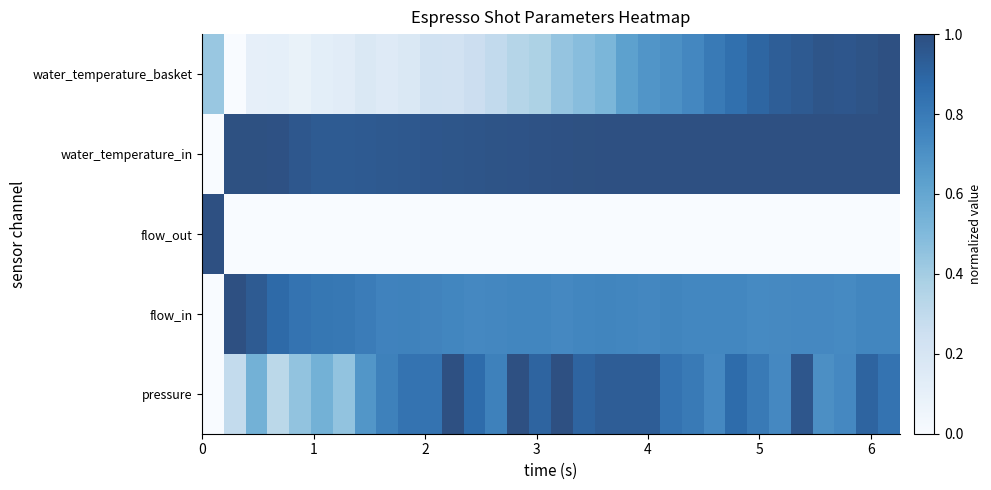

How many series are shown in this chart?

5